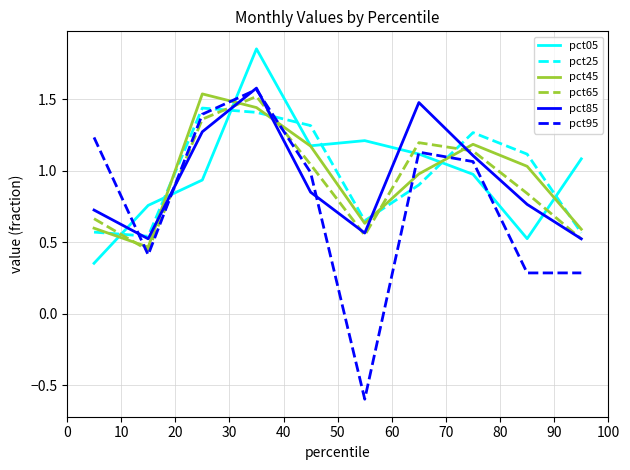

True or false: pct65 has more than 2 points higher than both neighbors.

False